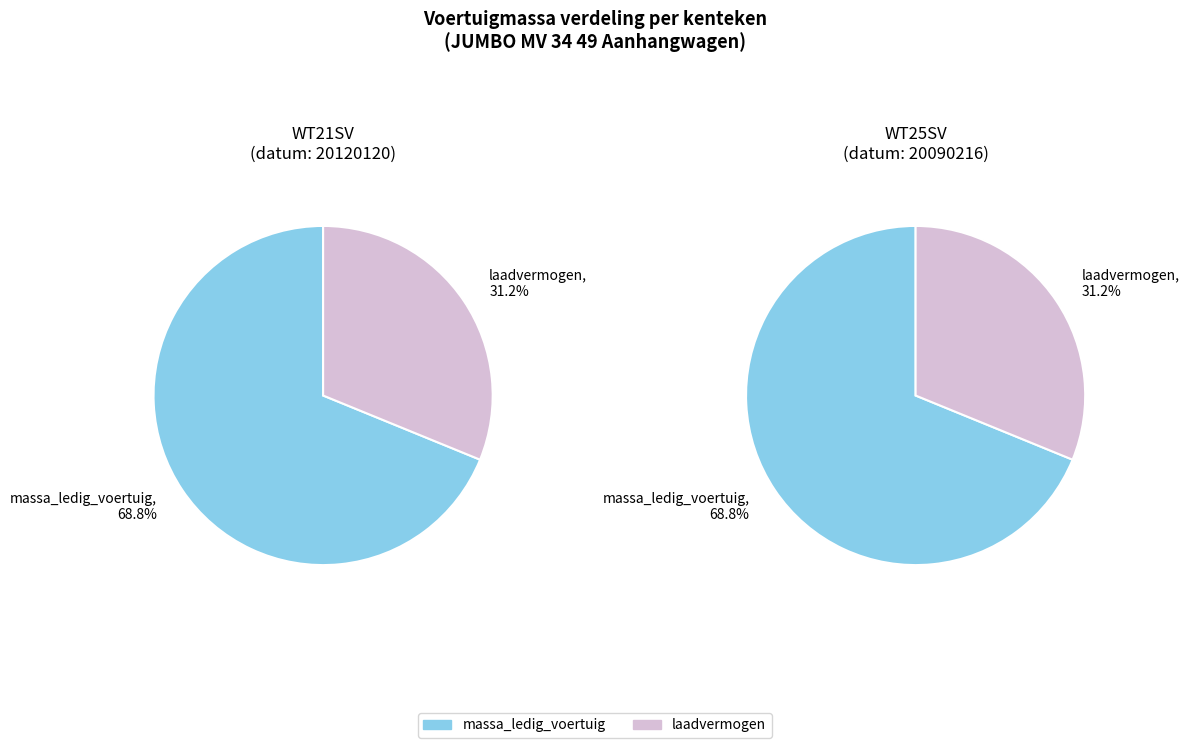

Does WT25SV account for over 50% of the chart?

No